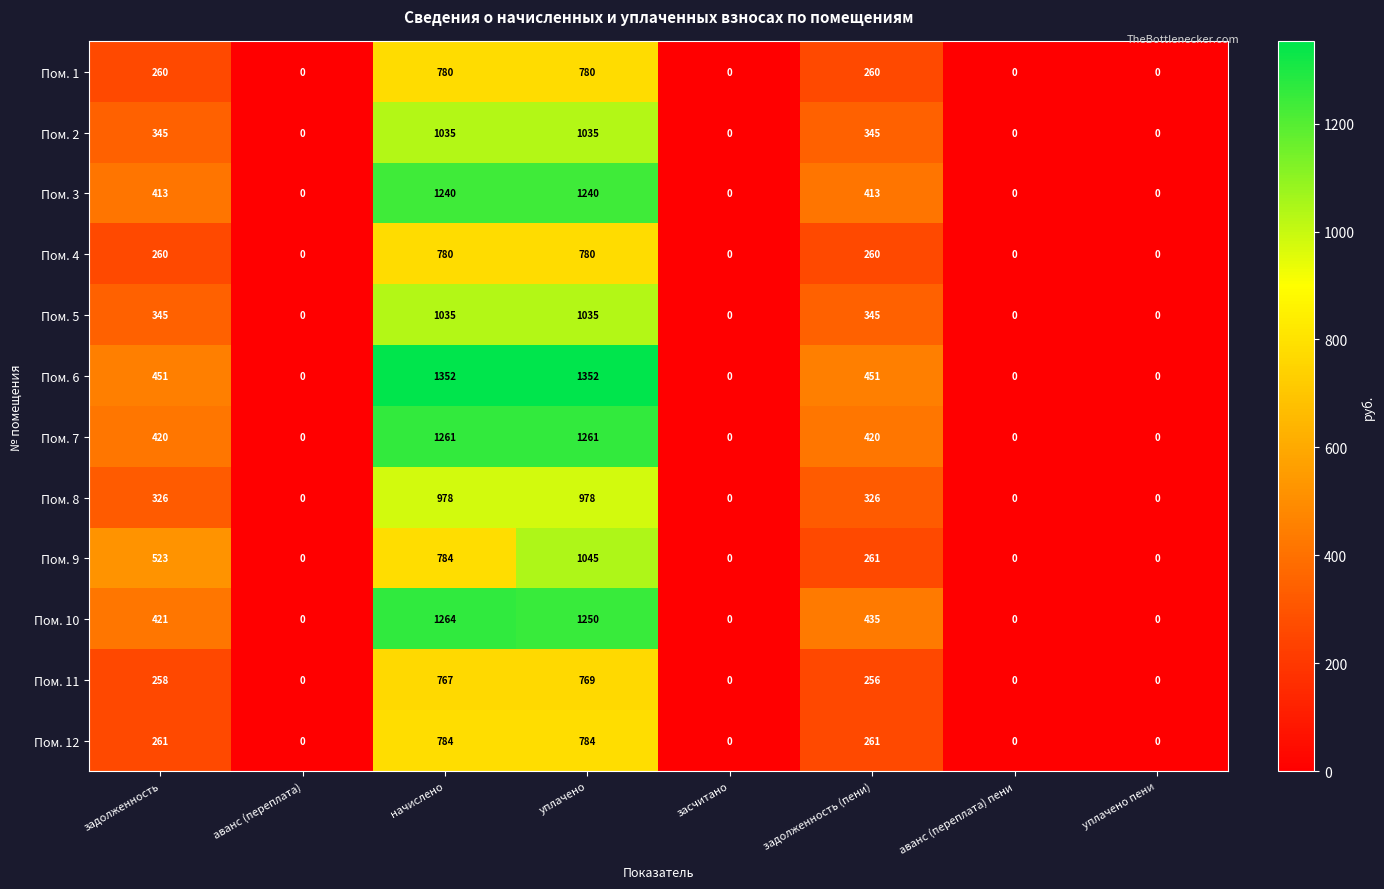

Is it true that Пом. 1 equals 460 at аванс (переплата)?

False